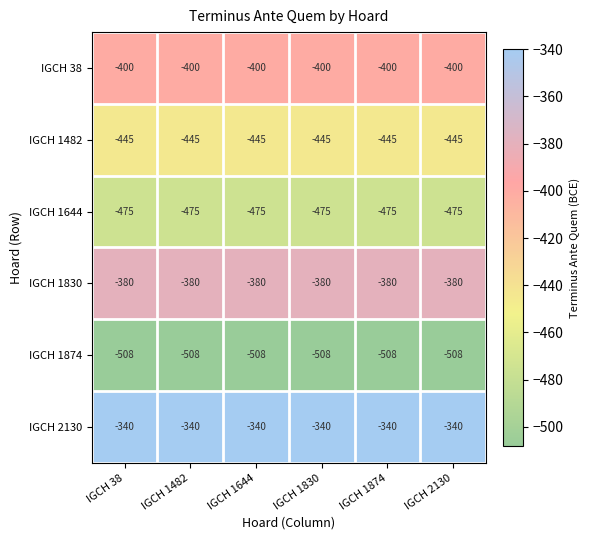

The value of IGCH 38 at IGCH 1482 is -152. True or false?

False